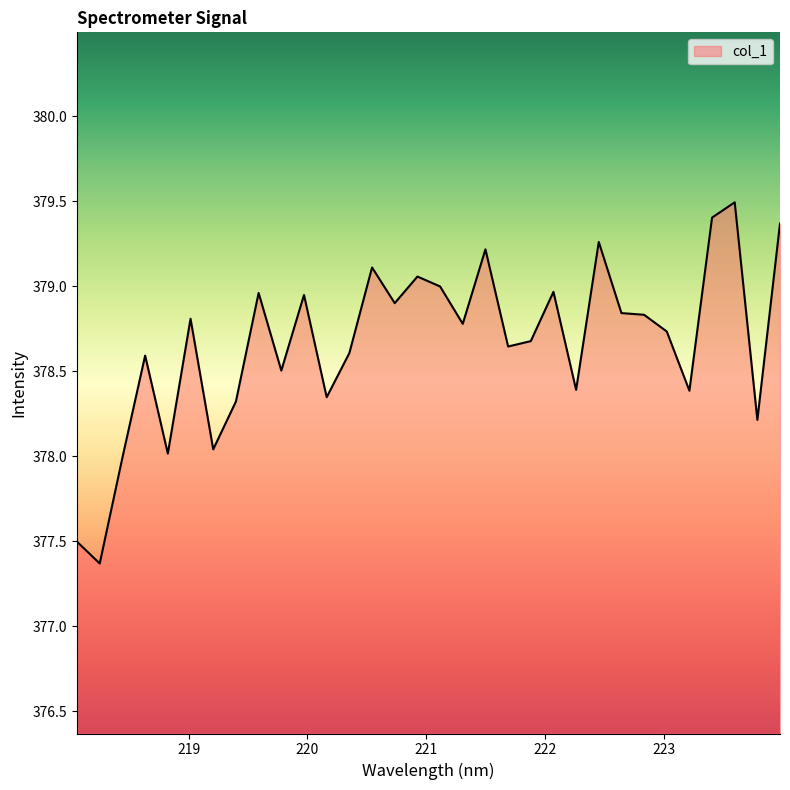

What is the minimum value shown in the chart?

377.4